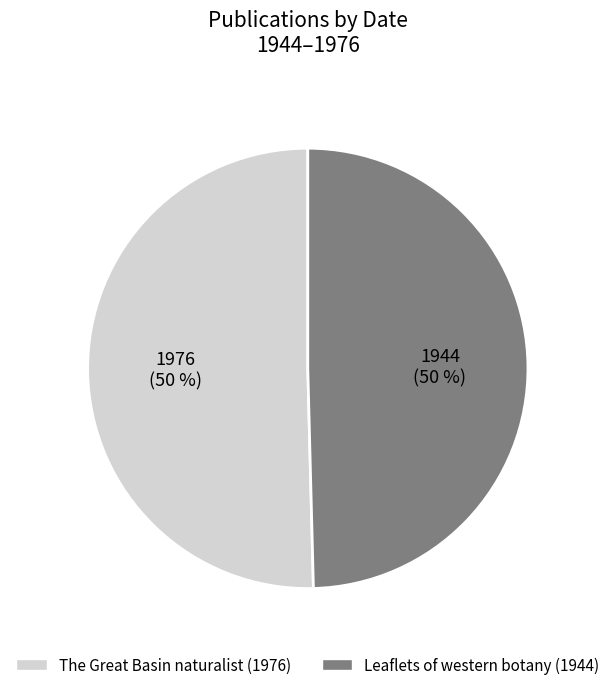

To the nearest percent, what portion does The Great Basin naturalist (1976) represent?

50%